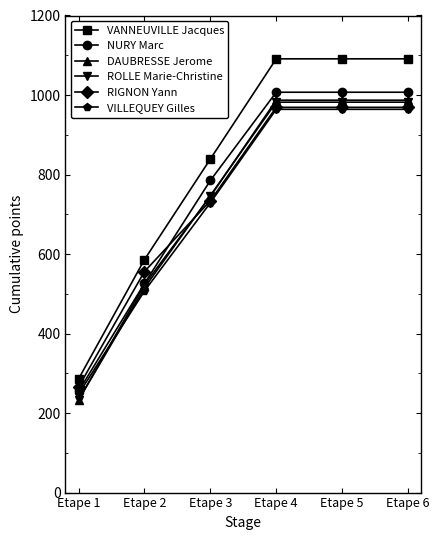

Count the VANNEUVILLE Jacques values in the range 586 to 1091.

5